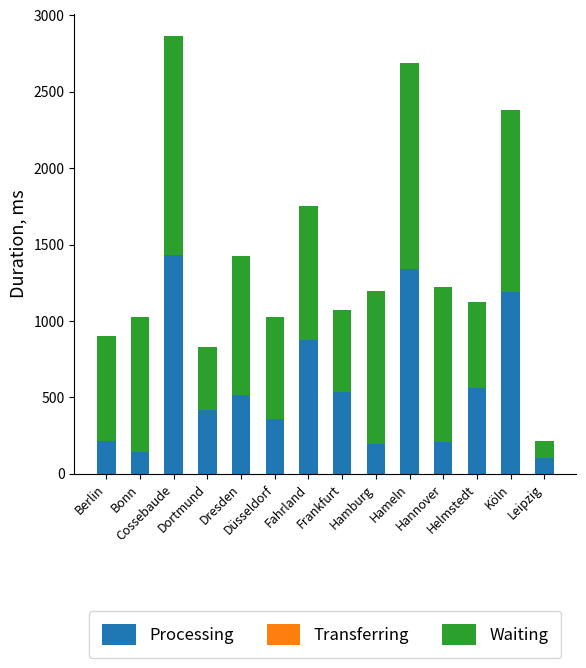

What is the sum of all Processing values?

8104